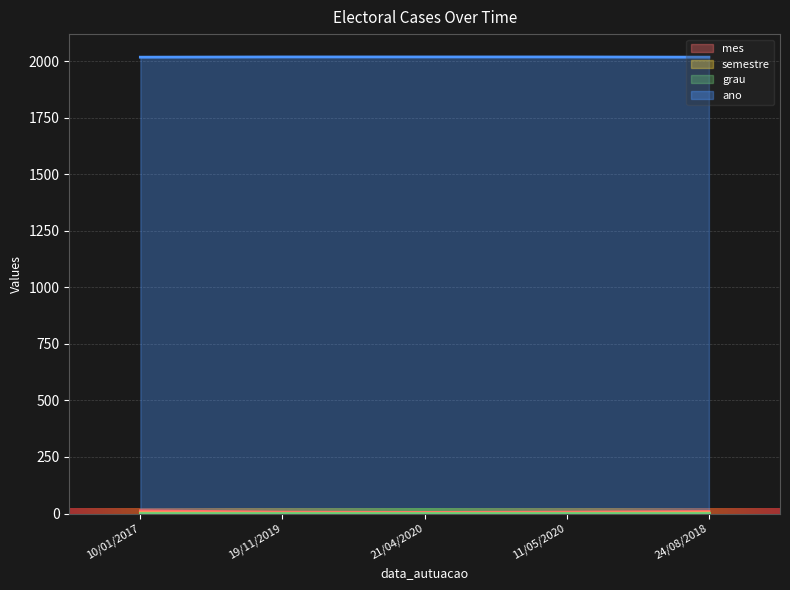

Which series has the widest spread of values?

mes